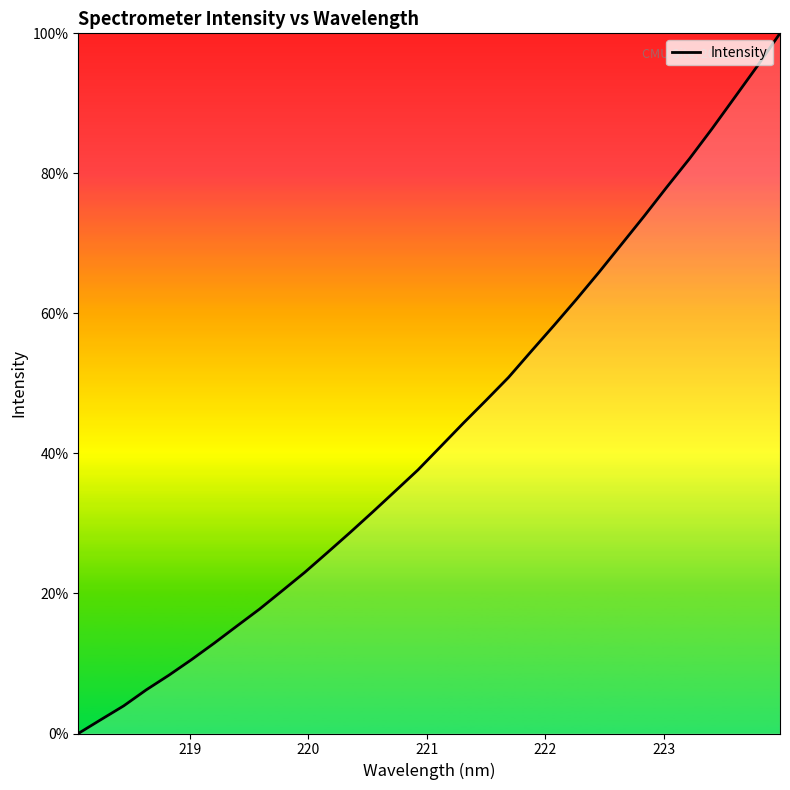

What is the greatest value displayed?

100.0